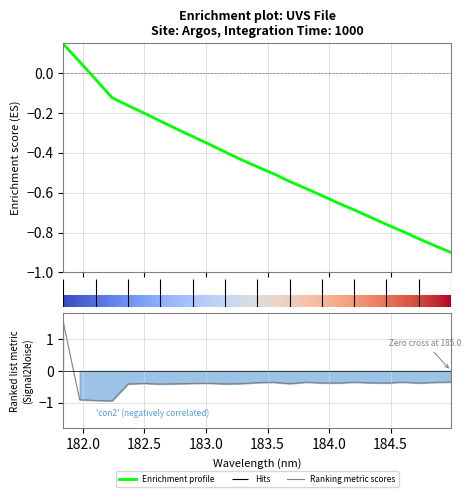

Count the number of data series in this chart.

1